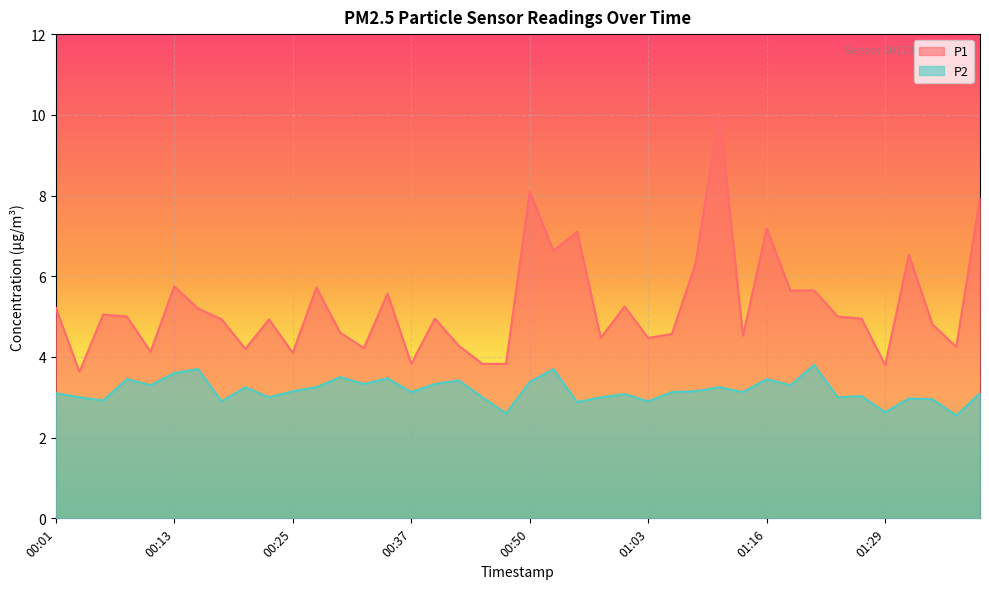

Where is the first local minimum for P1?

00:03